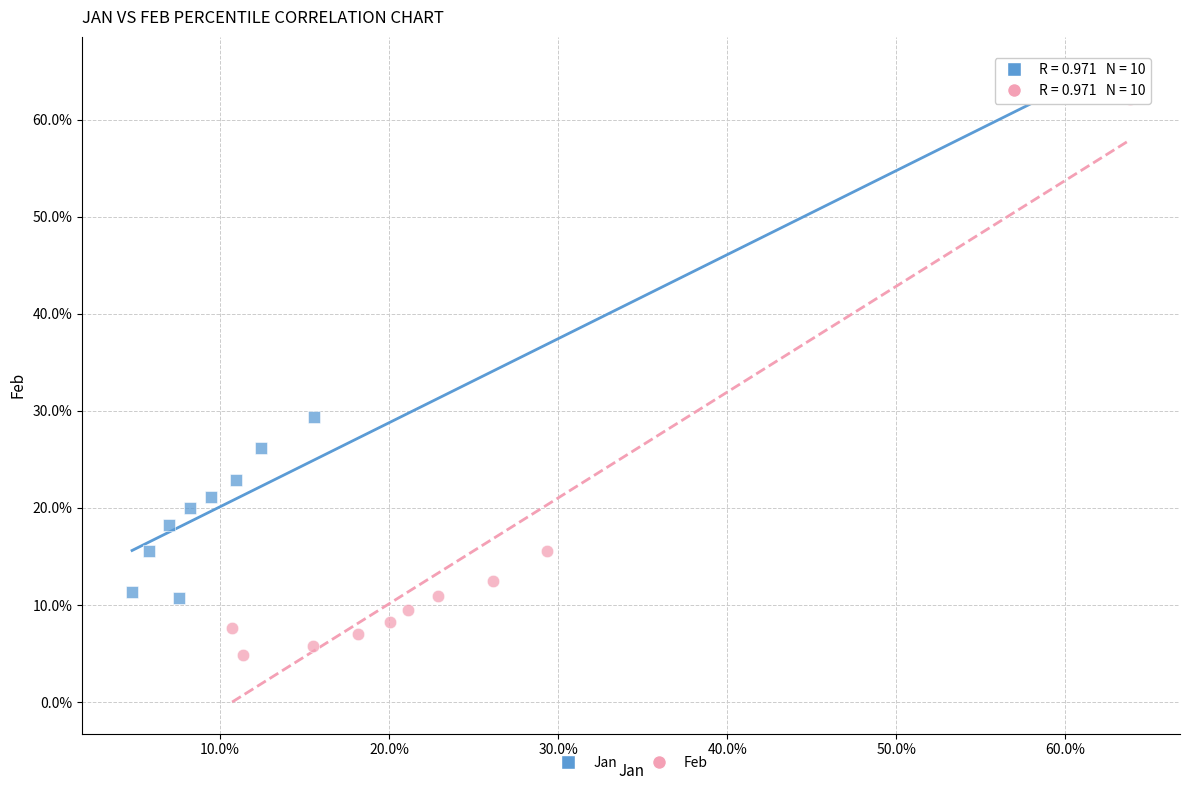

Which series has the largest Y range (max minus min)?

Feb